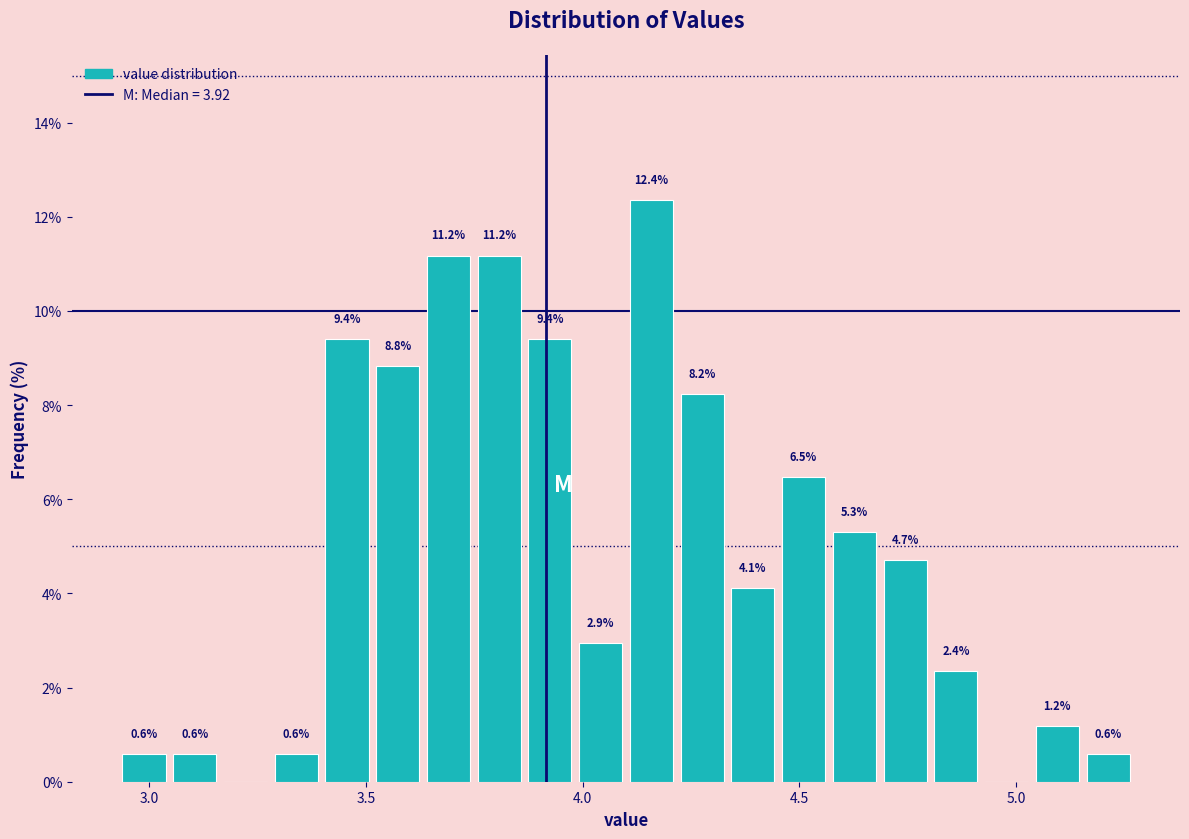

Around what value on the x-axis is the tallest bar? Give the approximate position of its centre, as read against the axis.

4.15